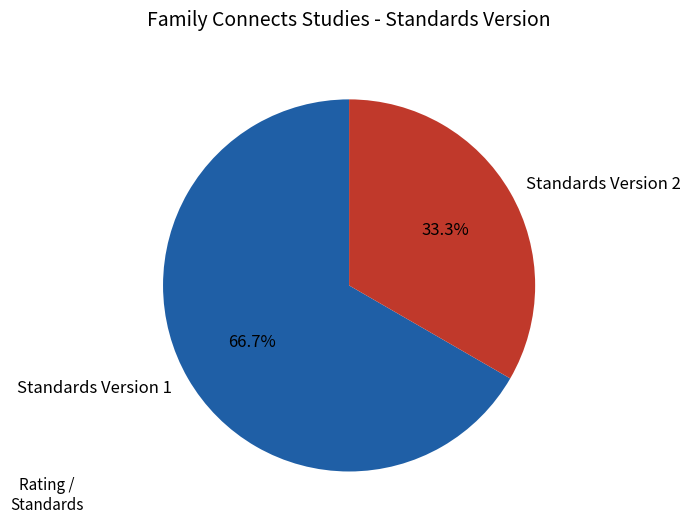

How many slices are in this pie chart?

2